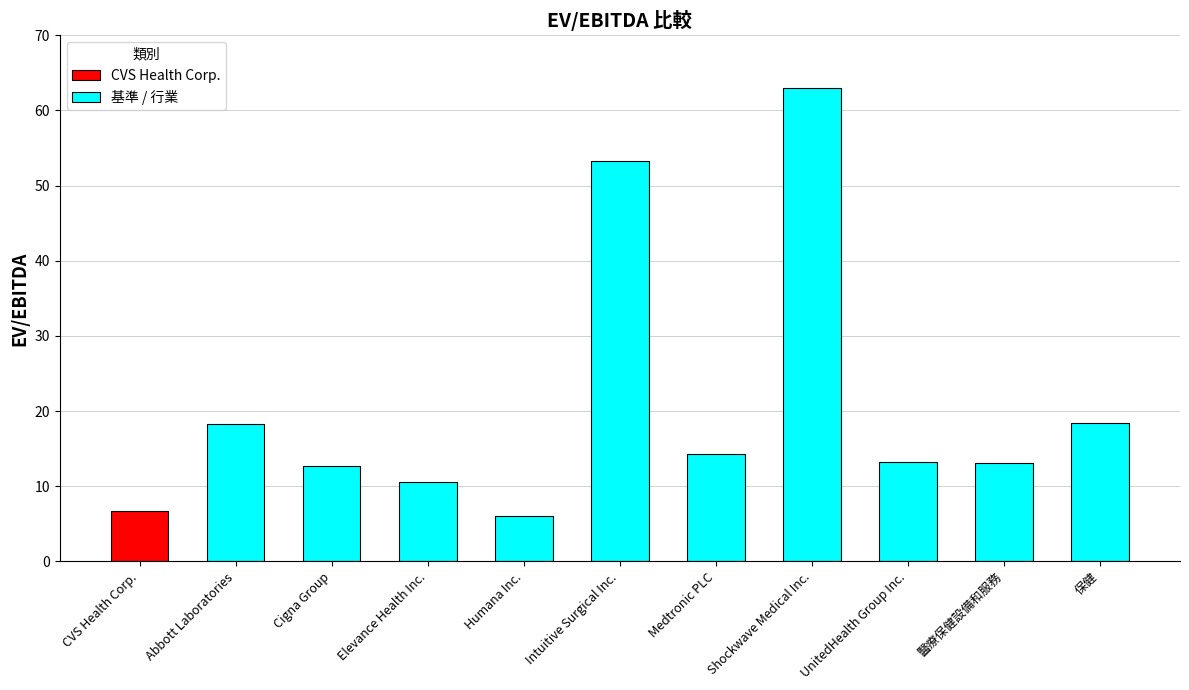

What is the approximate value of 基準 / 行業 at Elevance Health Inc.?

10.6